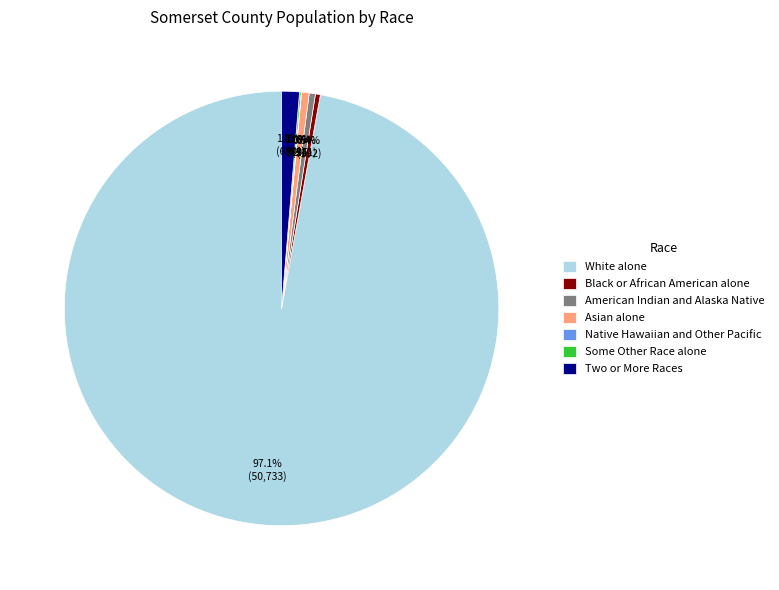

Is there any slice that represents more than half of the pie?

Yes